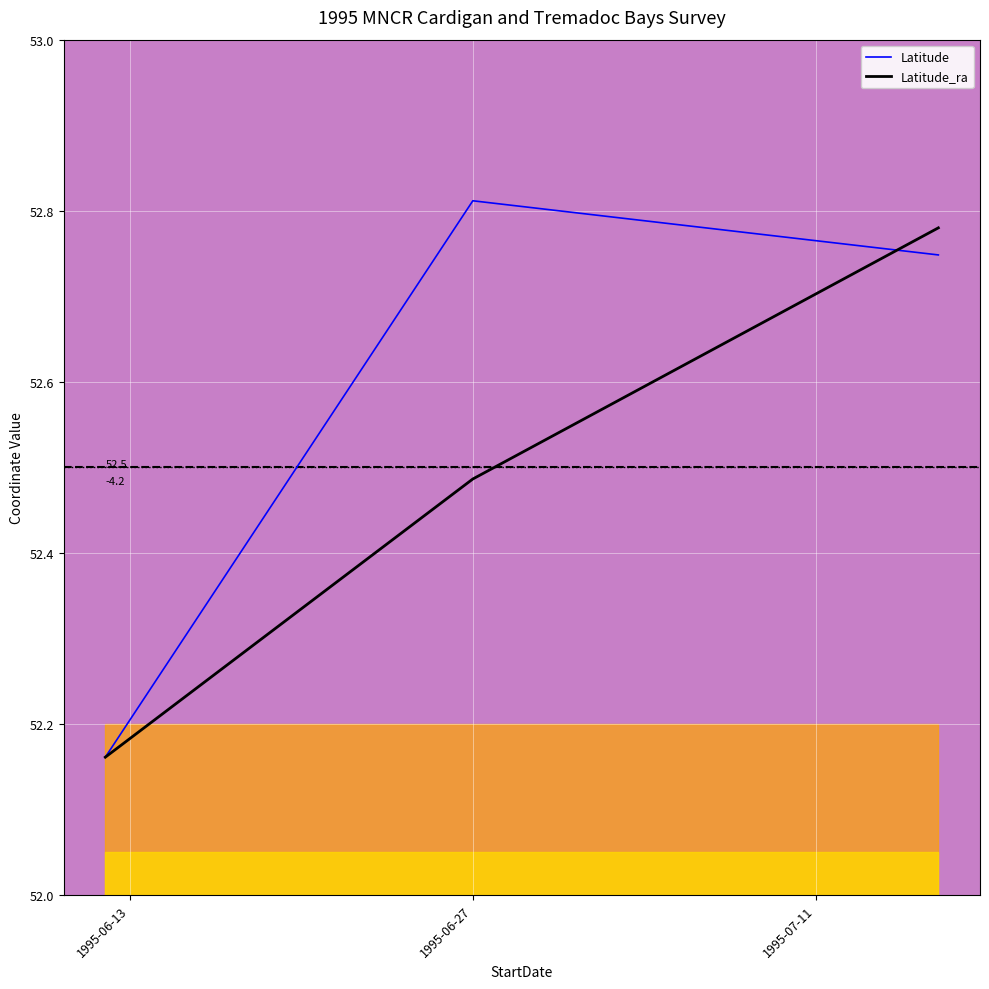

At which label does Latitude_ra reach its minimum?

1995-06-13